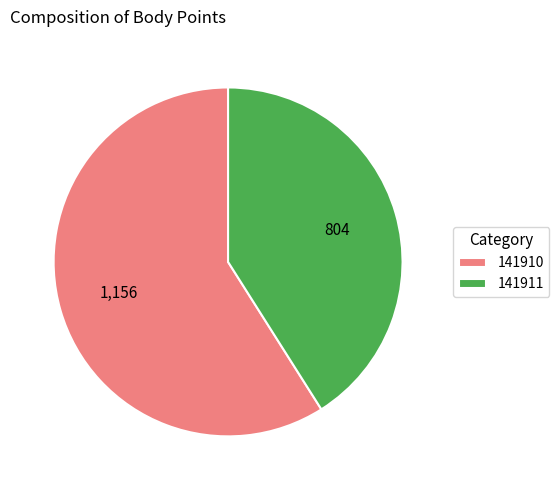

What is the smallest slice in the pie chart?

141911